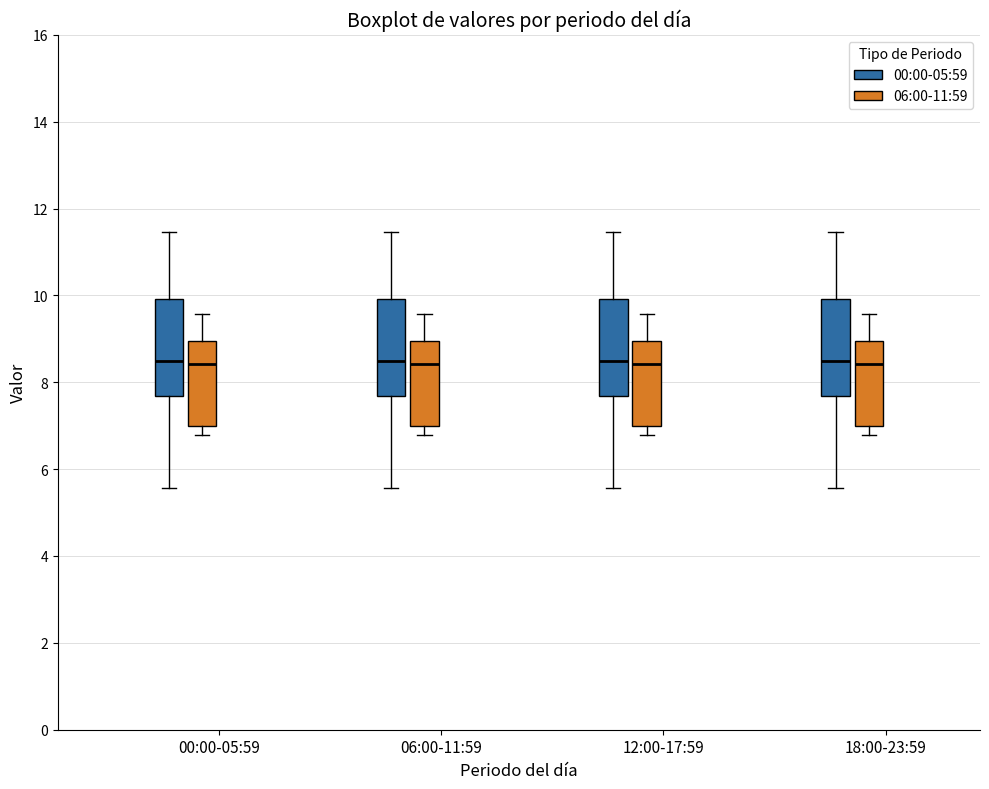

Where does the lower whisker of the box for 12:00-17:59 (06:00-11:59) end on the y-axis? The values are not printed on the chart, so give them approximately, as read against the axis.

6.8